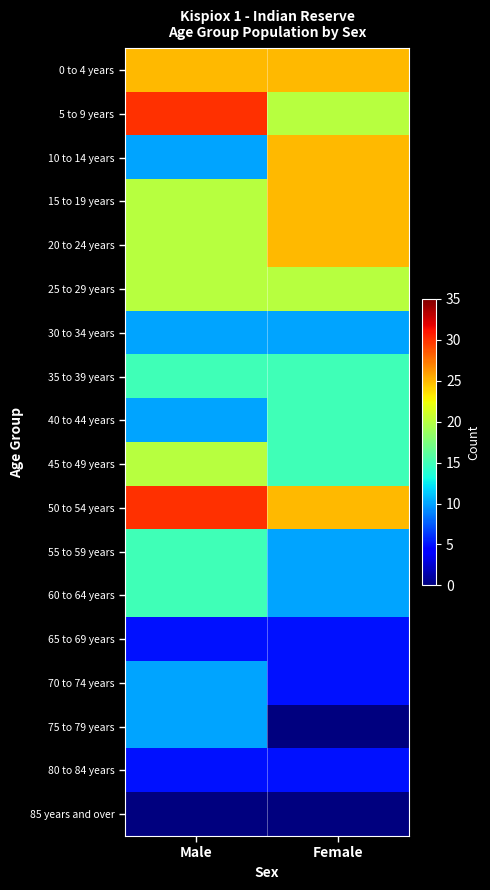

At which category does the chart reach its peak across all series?

Male